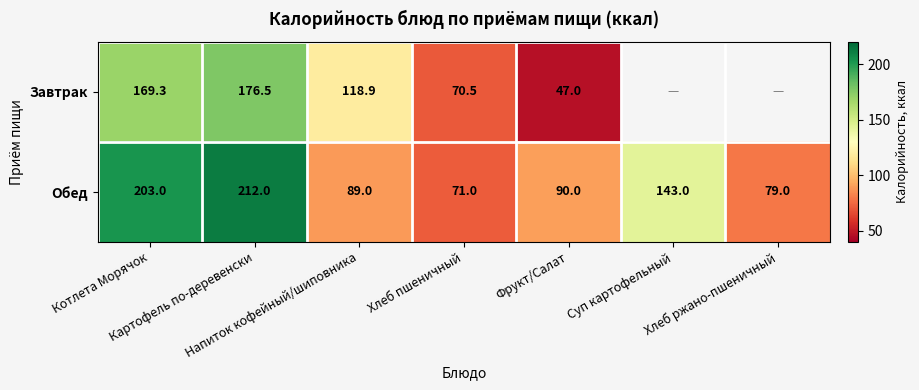

What is the sum of all Обед values?

887.0